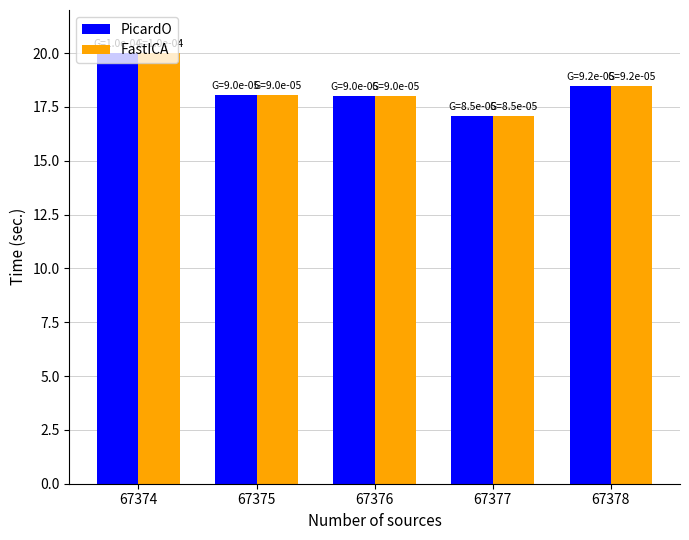

What is the highest value of the PicardO series?

20.0